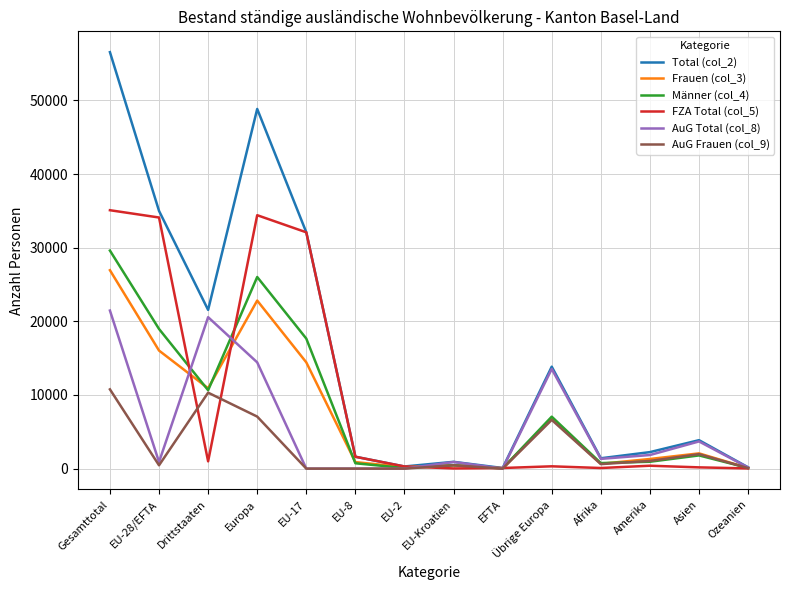

How many series are shown in this chart?

6